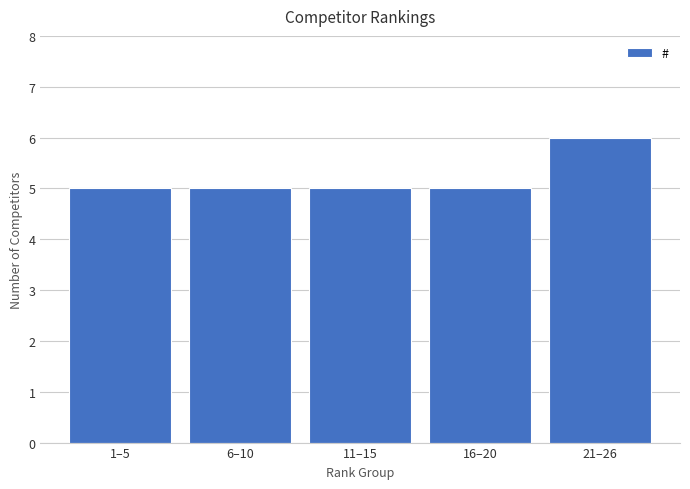

Reading left to right, list all the values displayed in this chart.

5	5	5	5	6